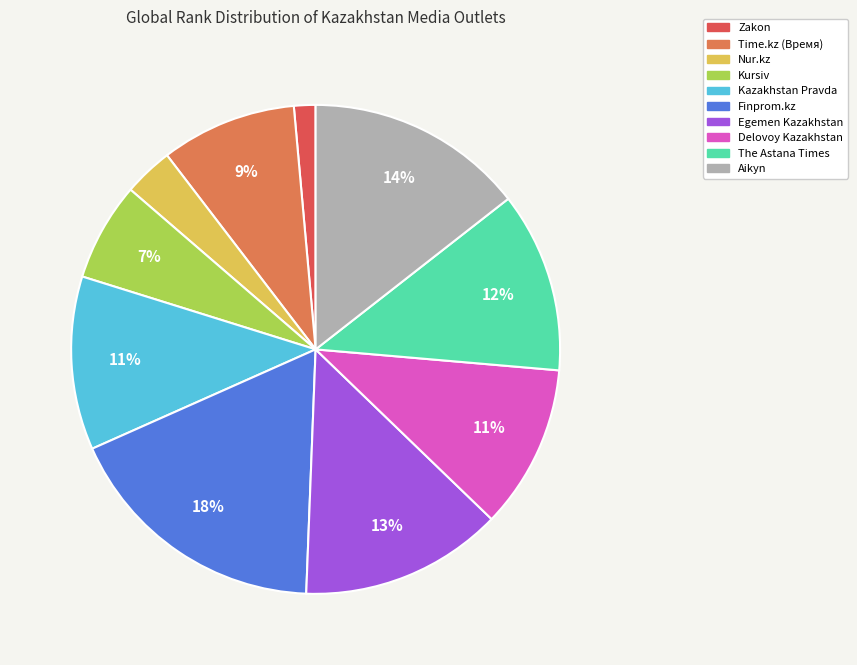

How many slices are in this pie chart?

10